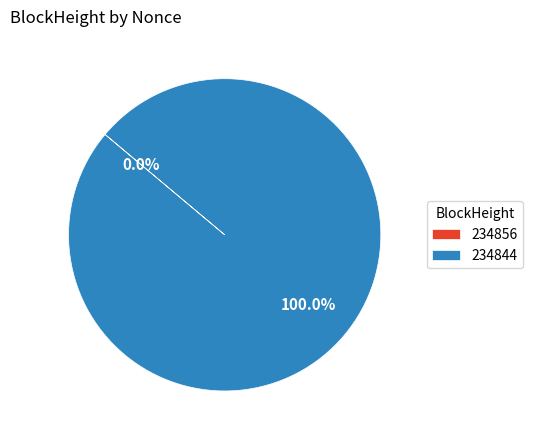

Rank the categories by value from highest to lowest.

234844, 234856